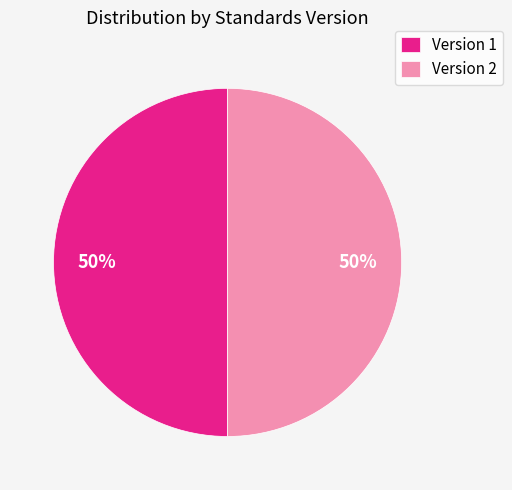

To the nearest percent, what is the average slice percentage?

50%